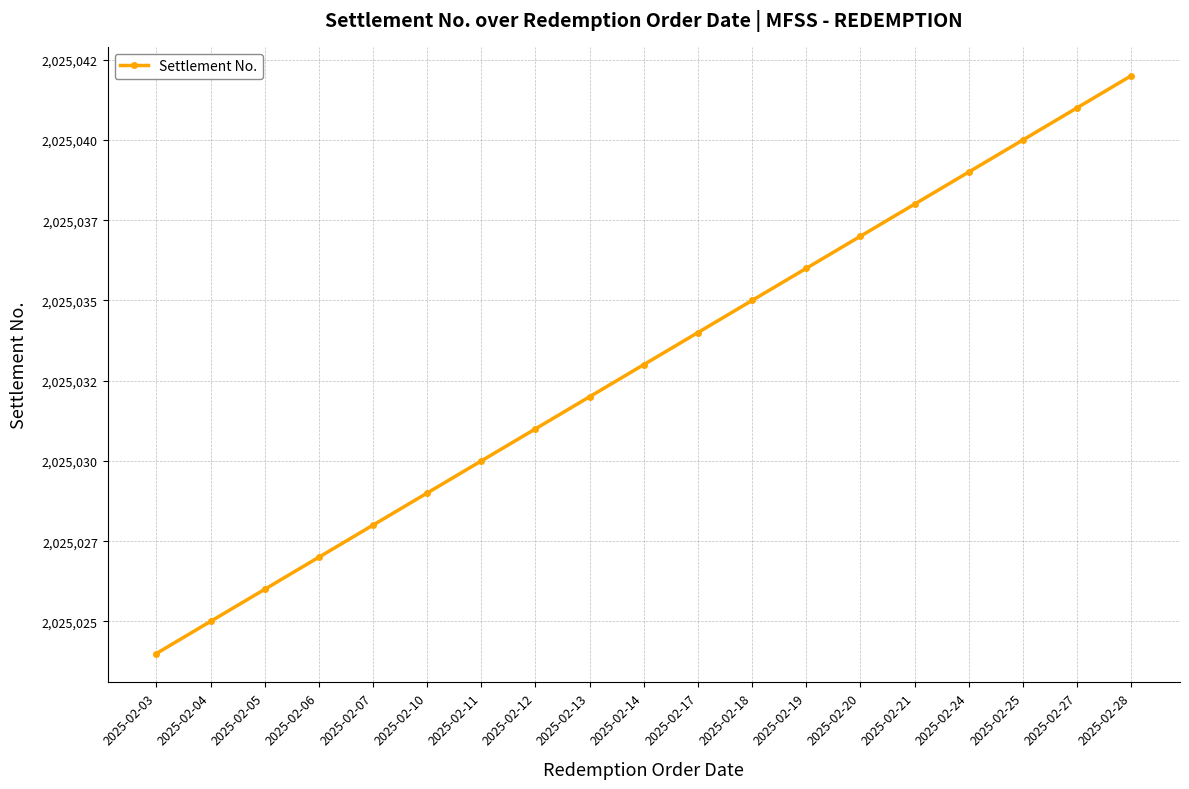

Reading left to right, list all the values displayed in this chart.

2025024	2025025	2025026	2025027	2025028	2025029	2025030	2025031	2025032	2025033	2025034	2025035	2025036	2025037	2025038	2025039	2025040	2025041	2025042